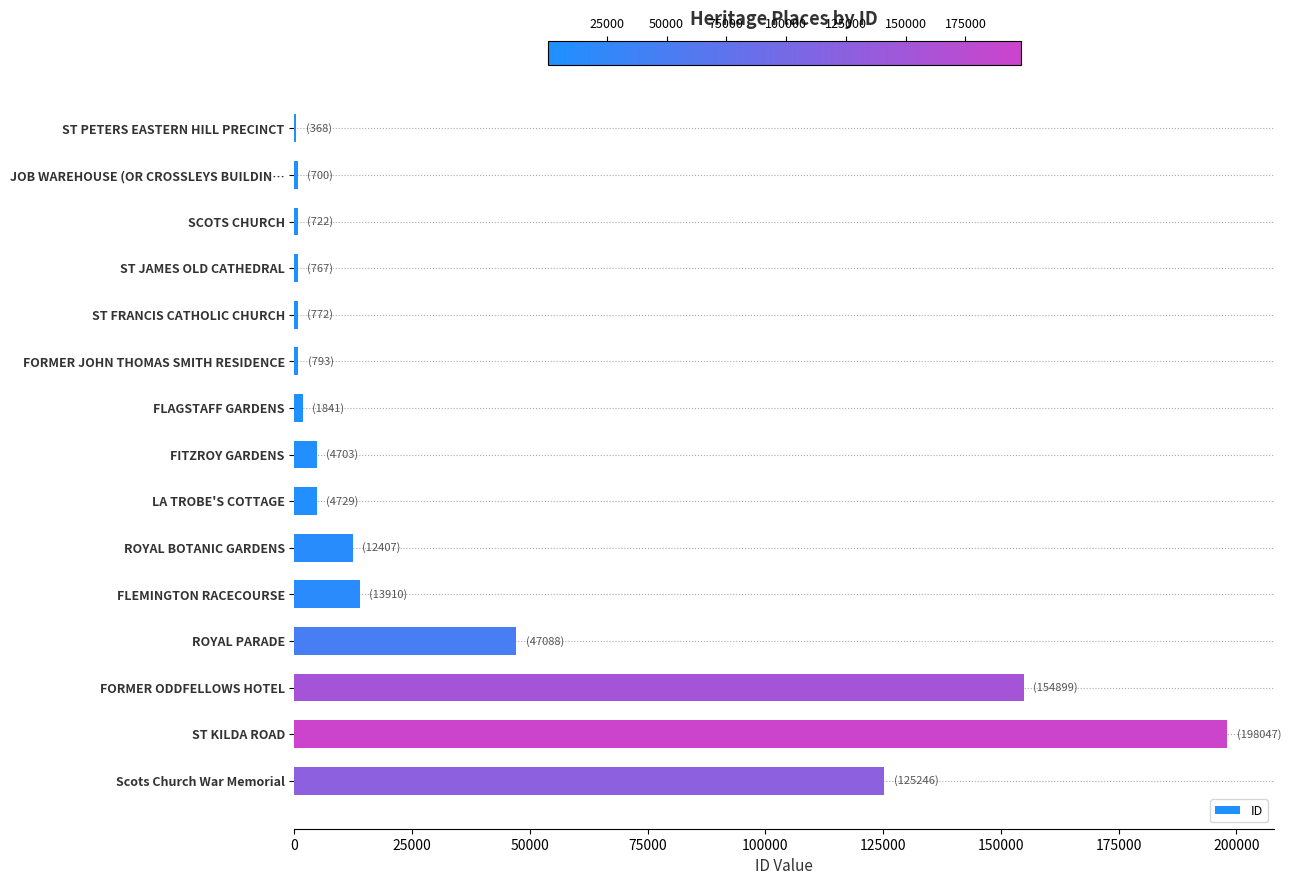

At which category does the chart reach its peak across all series?

ST KILDA ROAD